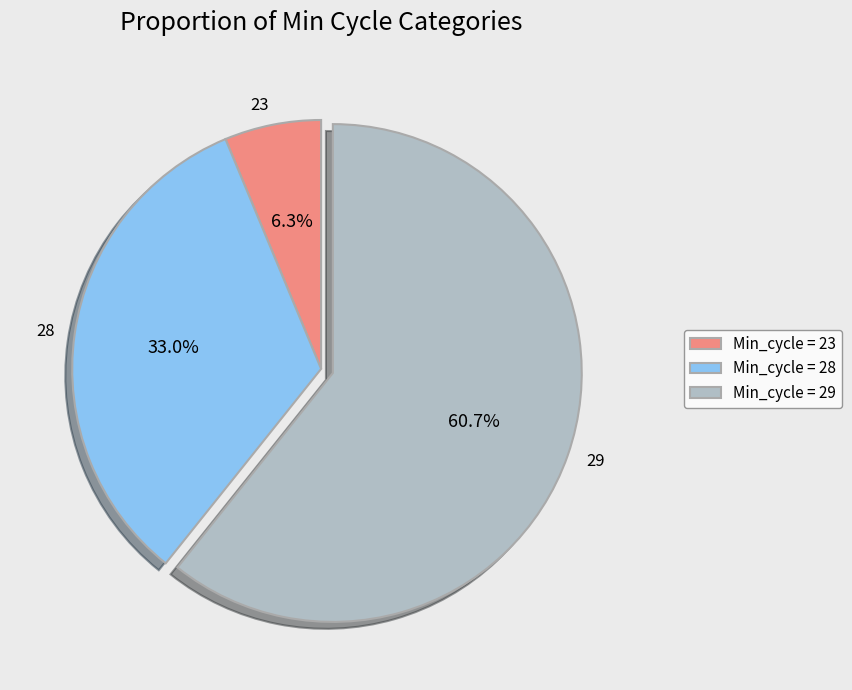

To the nearest percent, what is the combined percentage of 28 and 29?

94%